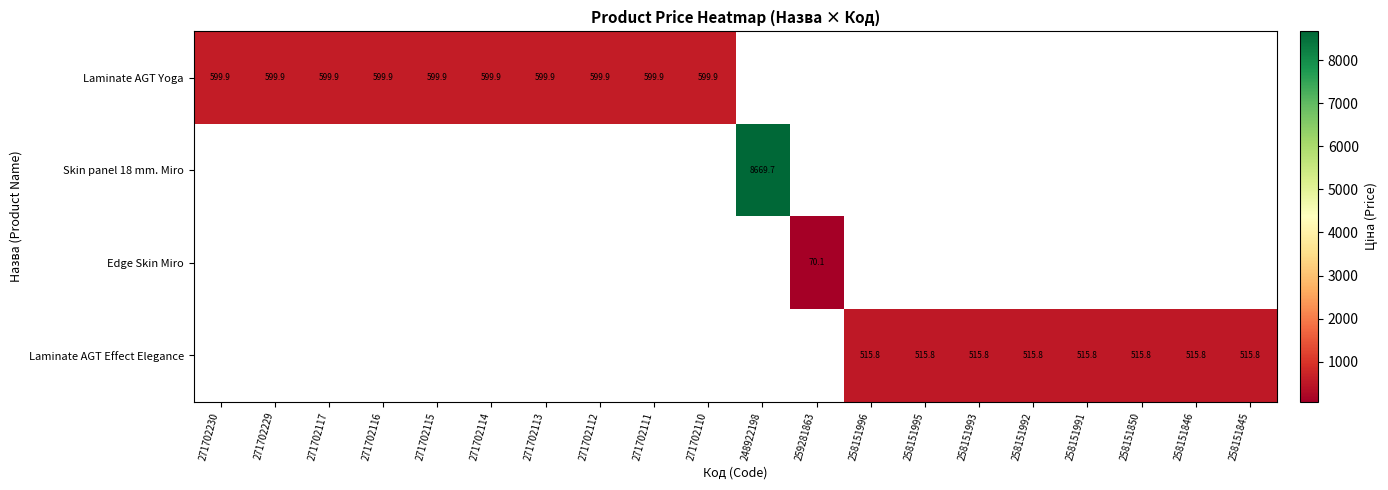

What is the maximum value shown in the chart?

8669.7